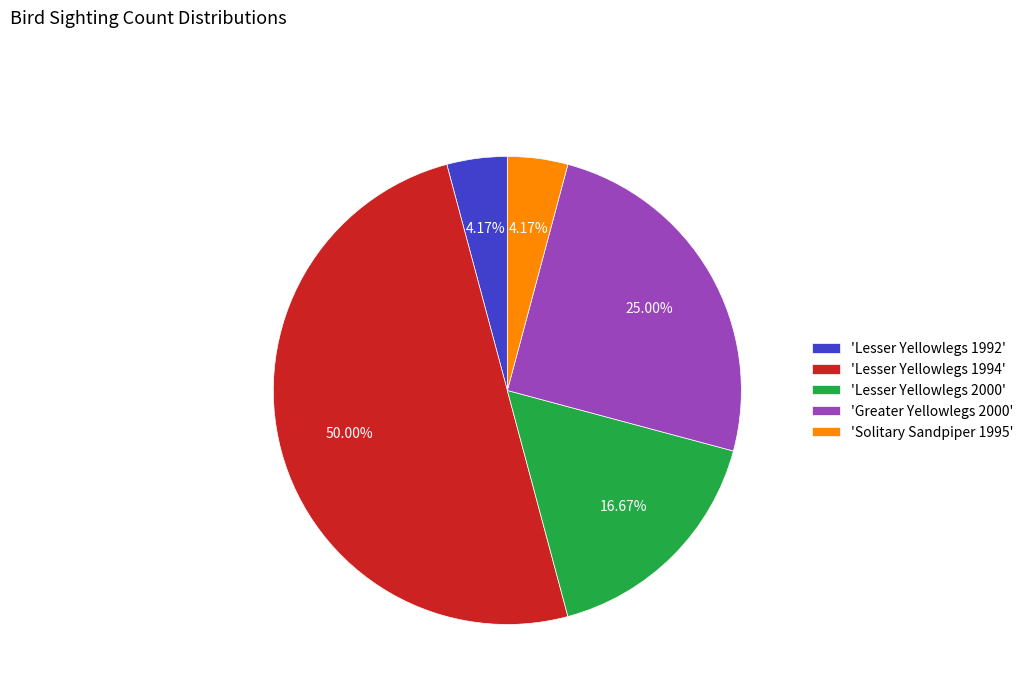

How many slices are in this pie chart?

5